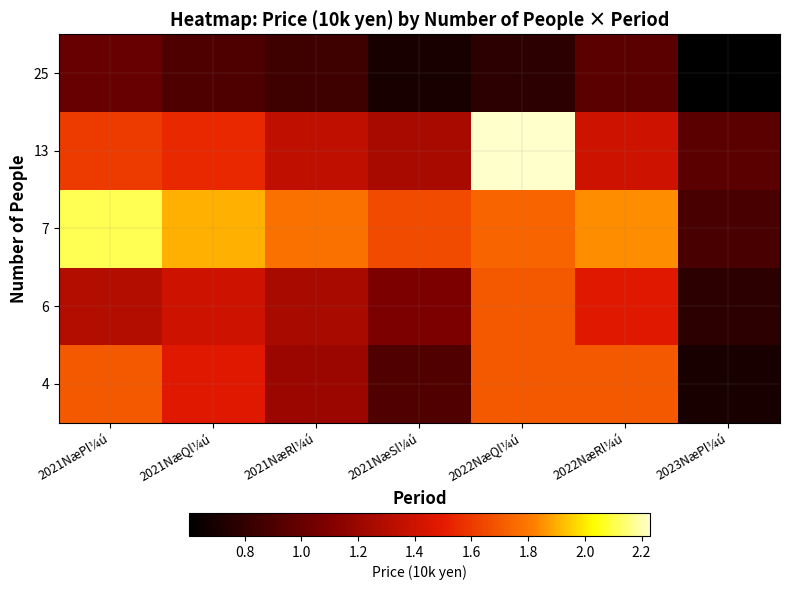

Count the number of categories in the chart.

7